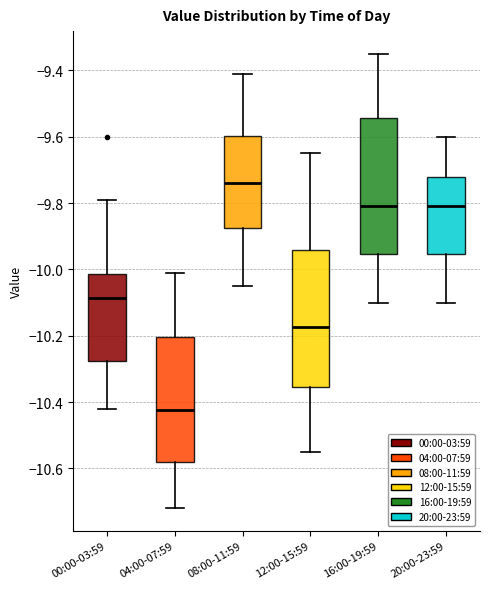

Which box's median line is the highest?

08:00-11:59